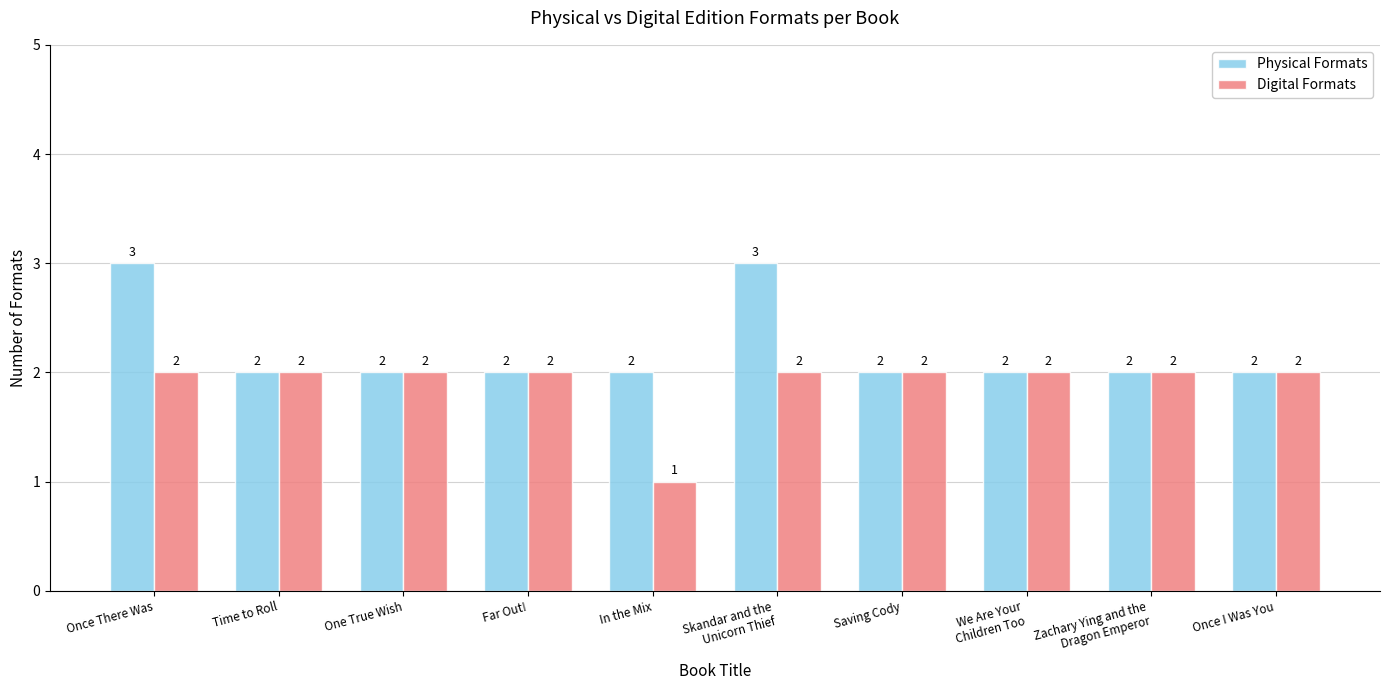

Which label corresponds to the smallest value in the chart?

In the Mix